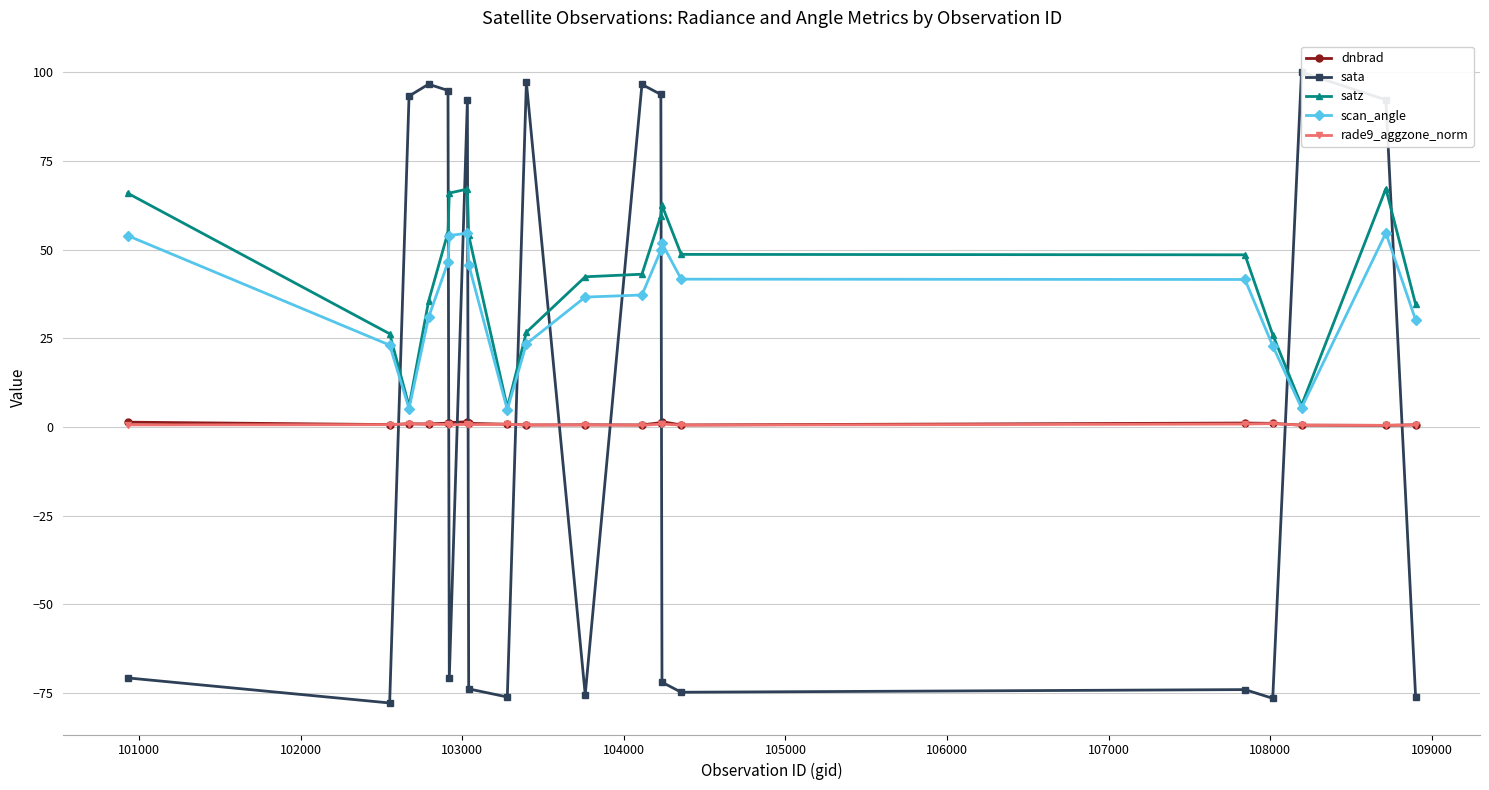

Reading left to right, extract all data points from this chart.

dnbrad: 1.4	0.7	0.9	0.9	1.1	1.2	1.5	1.0	0.8	0.6	0.6	0.6	1.2	1.5	0.6	1.1	1.0	0.5	0.4	0.6
sata: -70.8	-77.8	93.3	96.7	94.9	-70.8	92.1	-73.9	-76.1	97.2	-75.5	96.6	93.8	-72.0	-74.8	-74.1	-76.5	100.0	92.2	-76.0
satz: 65.9	26.3	5.8	35.5	54.9	65.9	67.1	54.0	5.5	26.7	42.3	43.1	59.6	62.5	48.7	48.5	26.0	6.1	67.2	34.6
scan_angle: 53.9	23.1	5.2	30.9	46.4	54.0	54.6	45.8	4.9	23.5	36.6	37.2	49.8	51.8	41.7	41.6	22.8	5.4	54.7	30.2
rade9_aggzone_norm: 0.6	0.6	0.9	0.7	0.7	0.5	0.8	0.7	0.8	0.6	0.6	0.5	0.8	0.8	0.5	0.8	0.9	0.5	0.5	0.6